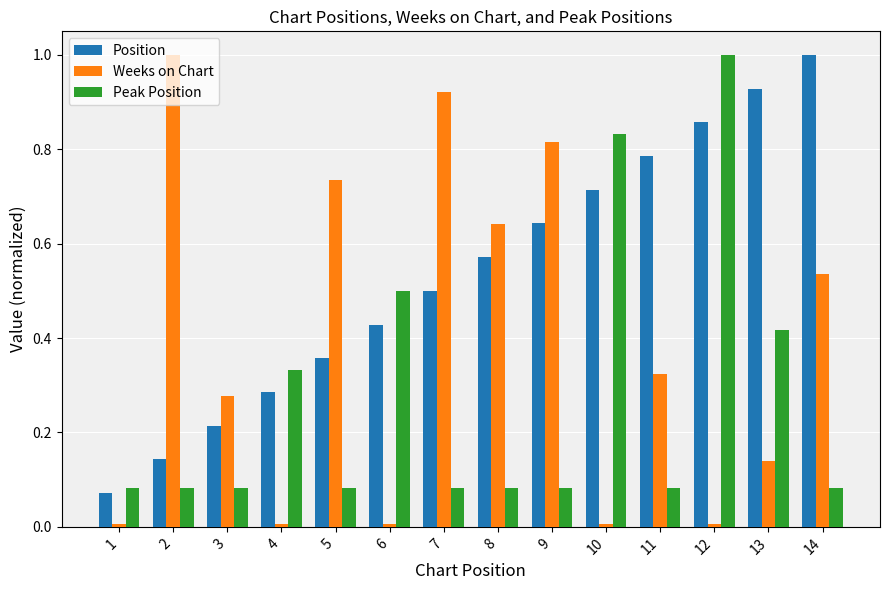

Which category has the highest value in the Peak Position series?

12